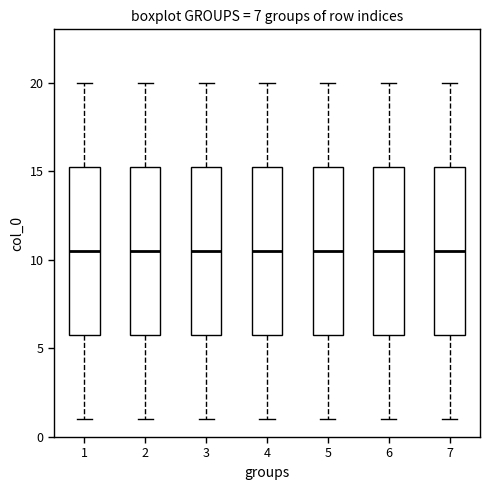

Where does the lower whisker of the box at x = 6 end on the y-axis? The values are not printed on the chart, so give them approximately, as read against the axis.

1.0